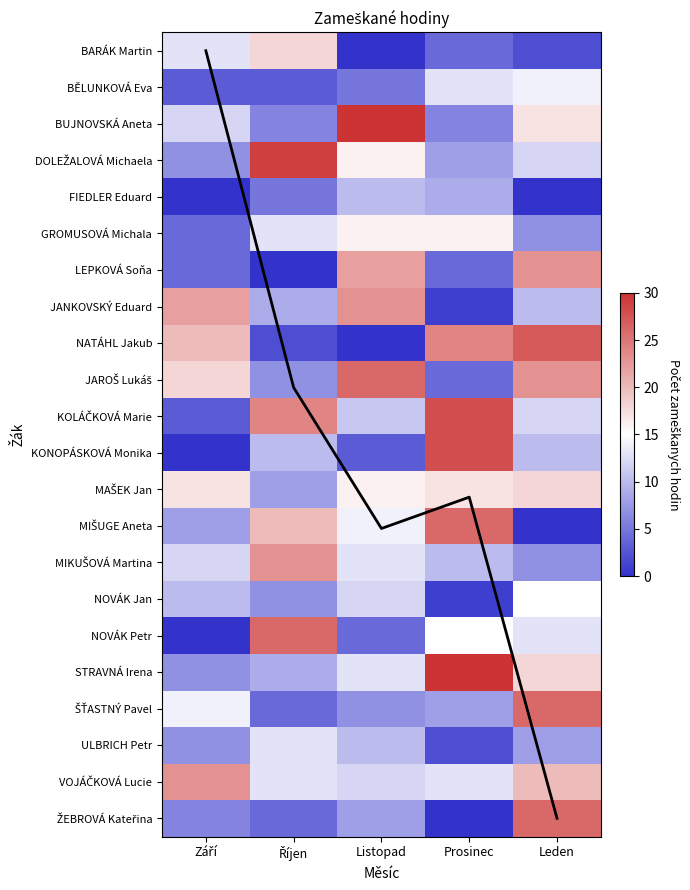

What is the total value across all series at Září?

210.0